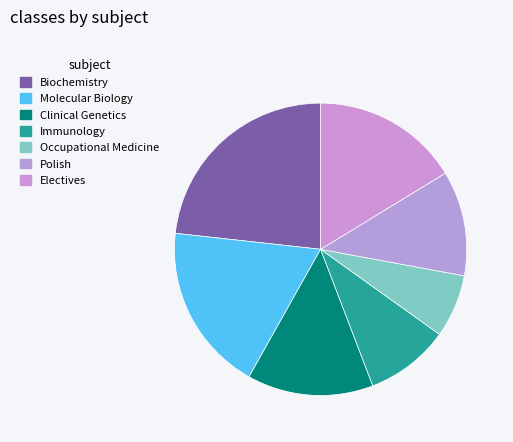

Count the number of slices in the pie.

7